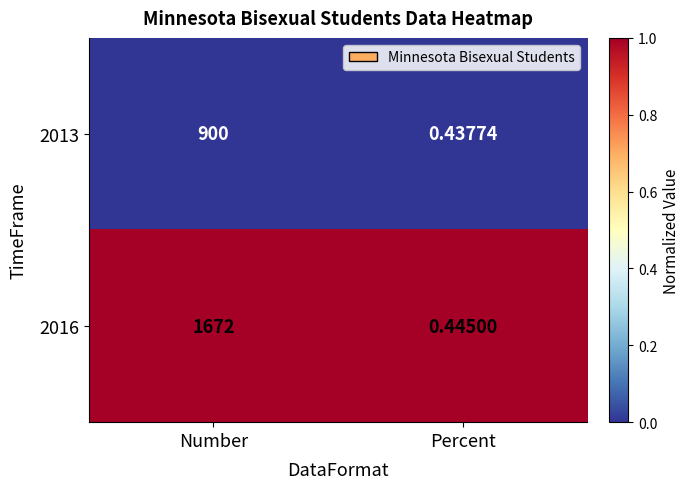

Is the value of 2013 at Number greater than the value of 2016 at Number?

No